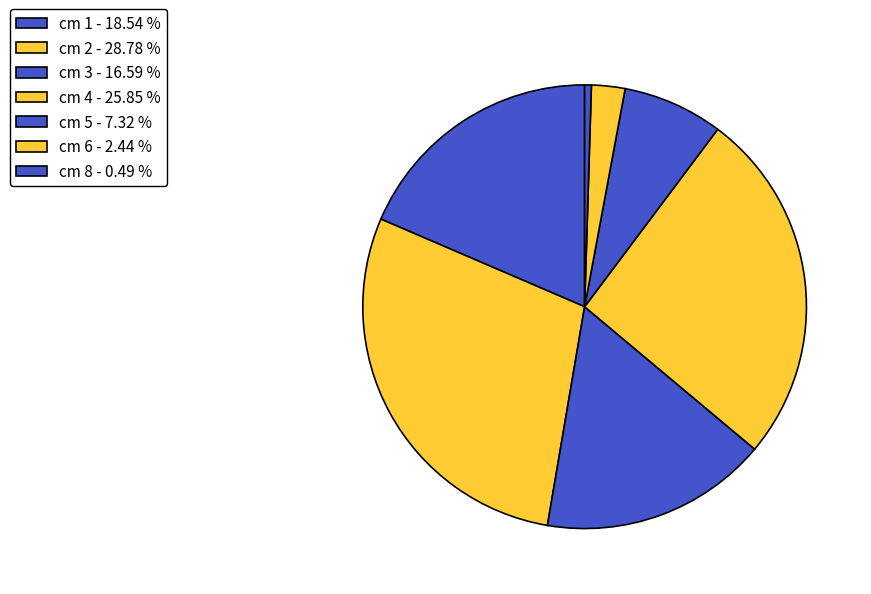

Count the number of slices in the pie.

7